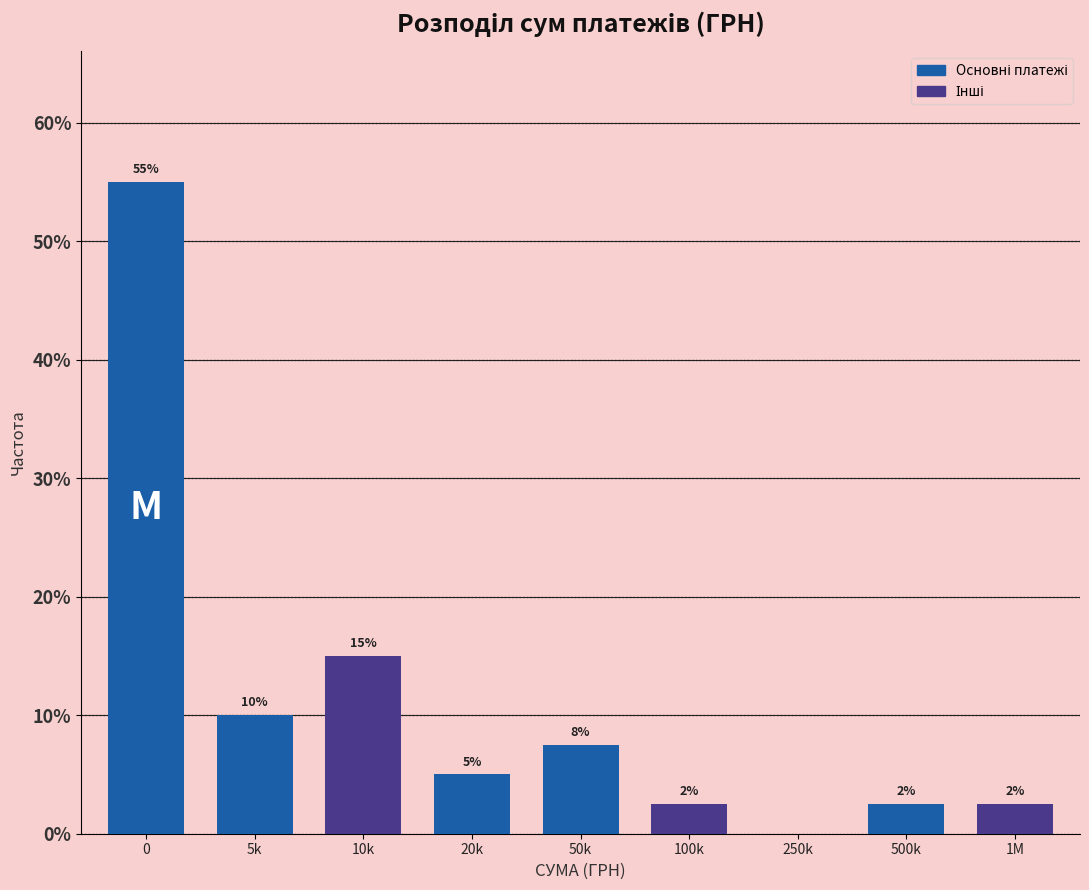

What is the change in value from 10k to 20k?

-10.0